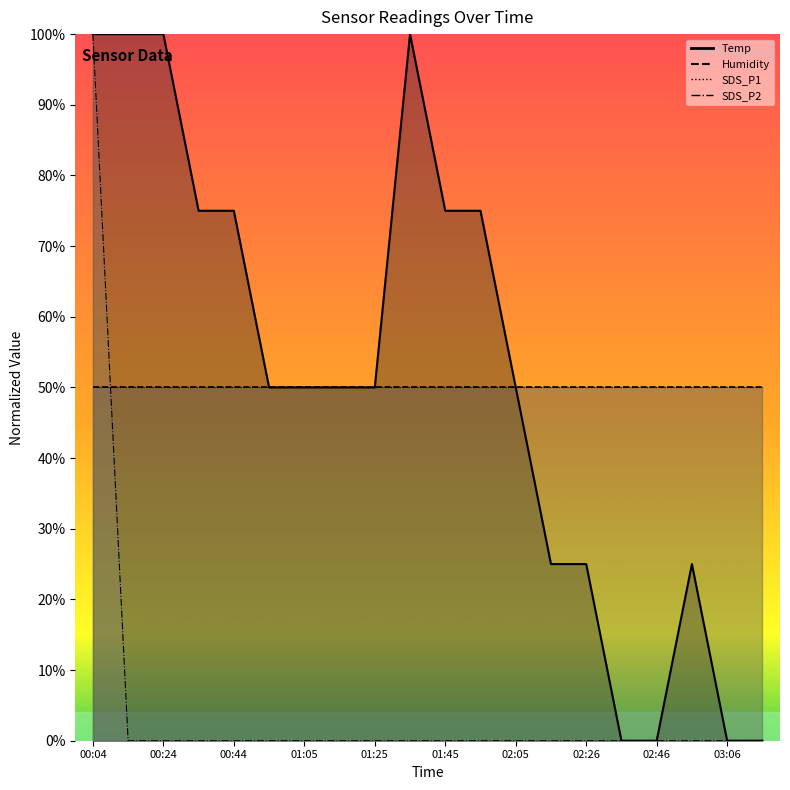

What is the difference between the Temp values at 02:56 and 02:36?

25.0